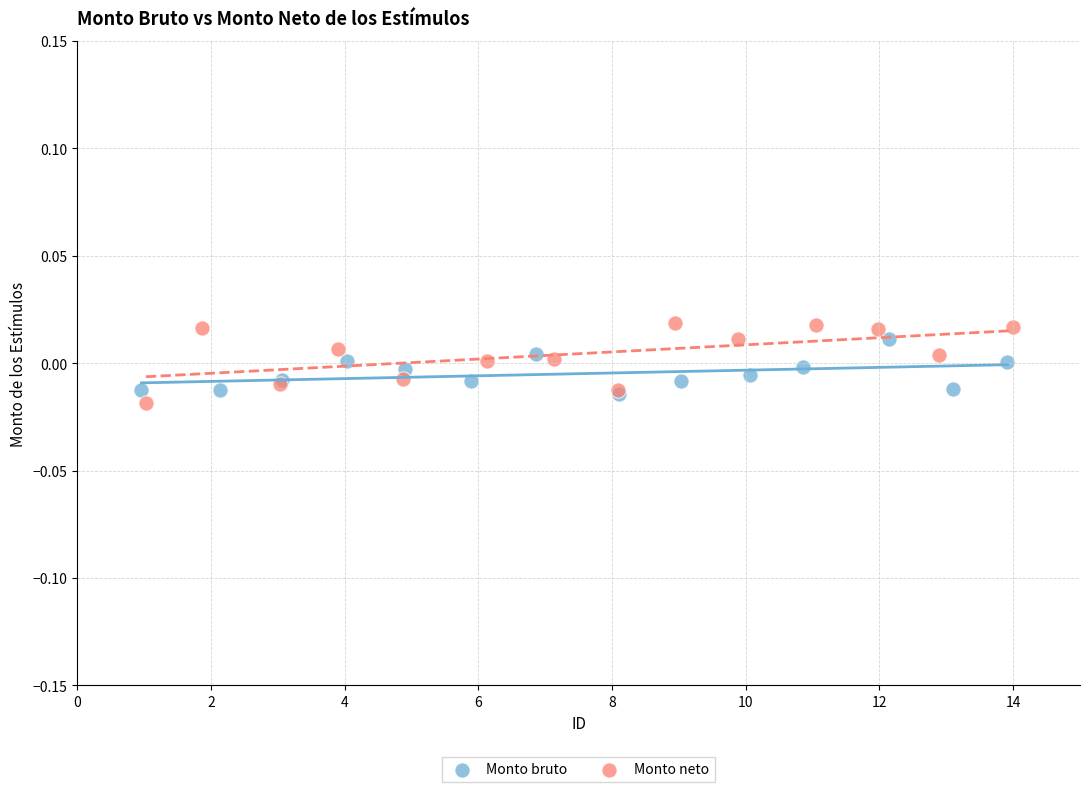

What are all the series names shown in the legend?

Monto bruto, Monto neto